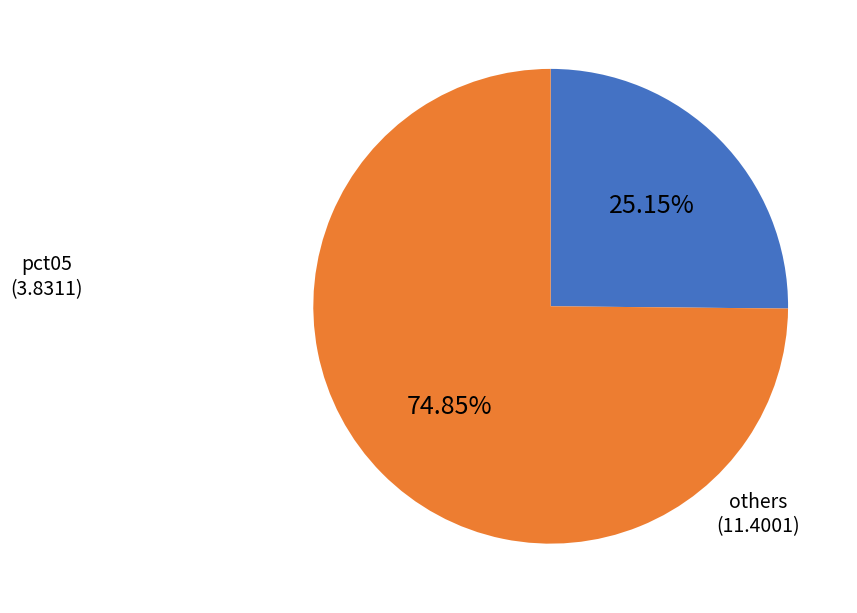

Do others and pct05 together represent more than half of the pie?

Yes